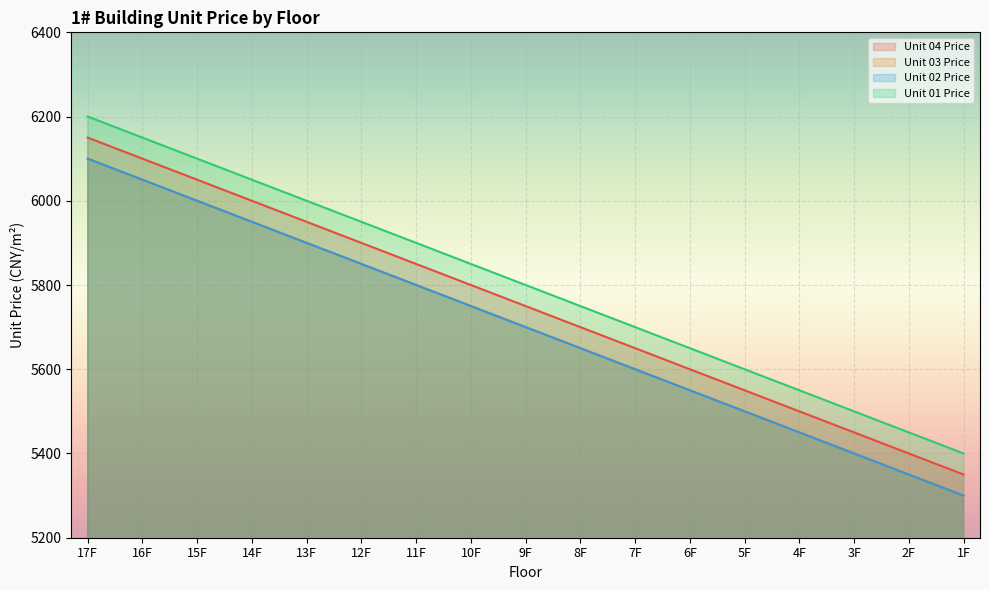

Rank the series at 4F from highest to lowest value.

Unit 01 Price, Unit 04 Price, Unit 03 Price, Unit 02 Price